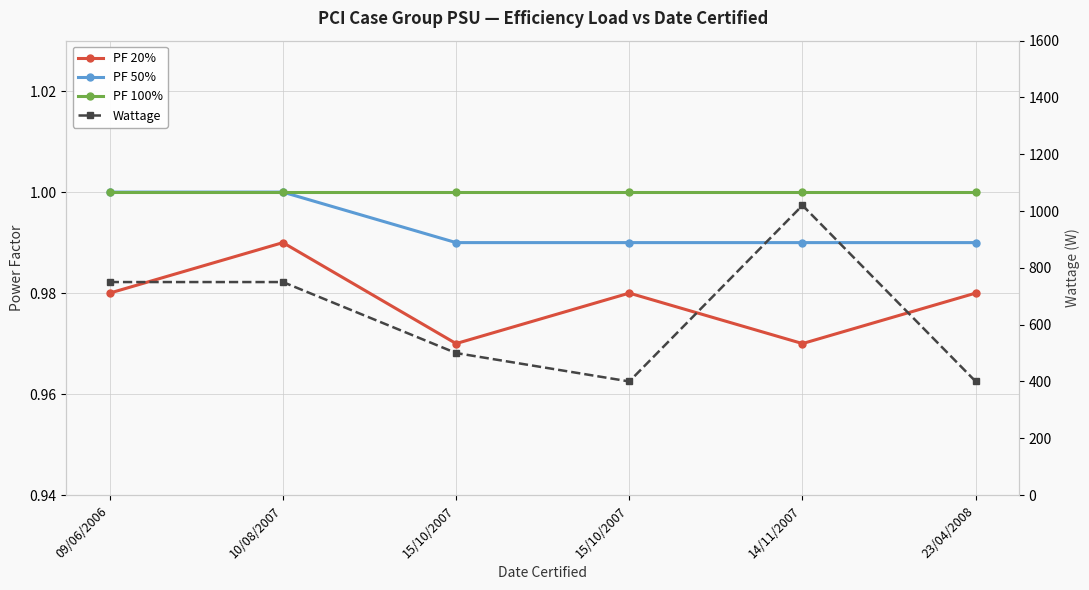

True or false: PF 50% and PF 100% intersect in this chart.

False